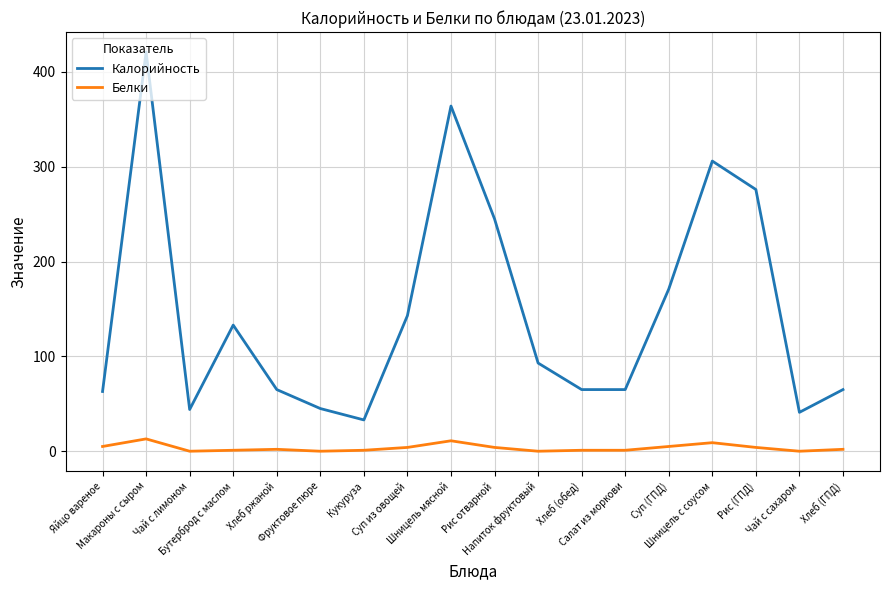

What is the difference between the maximum and minimum values in the Калорийность series?

388